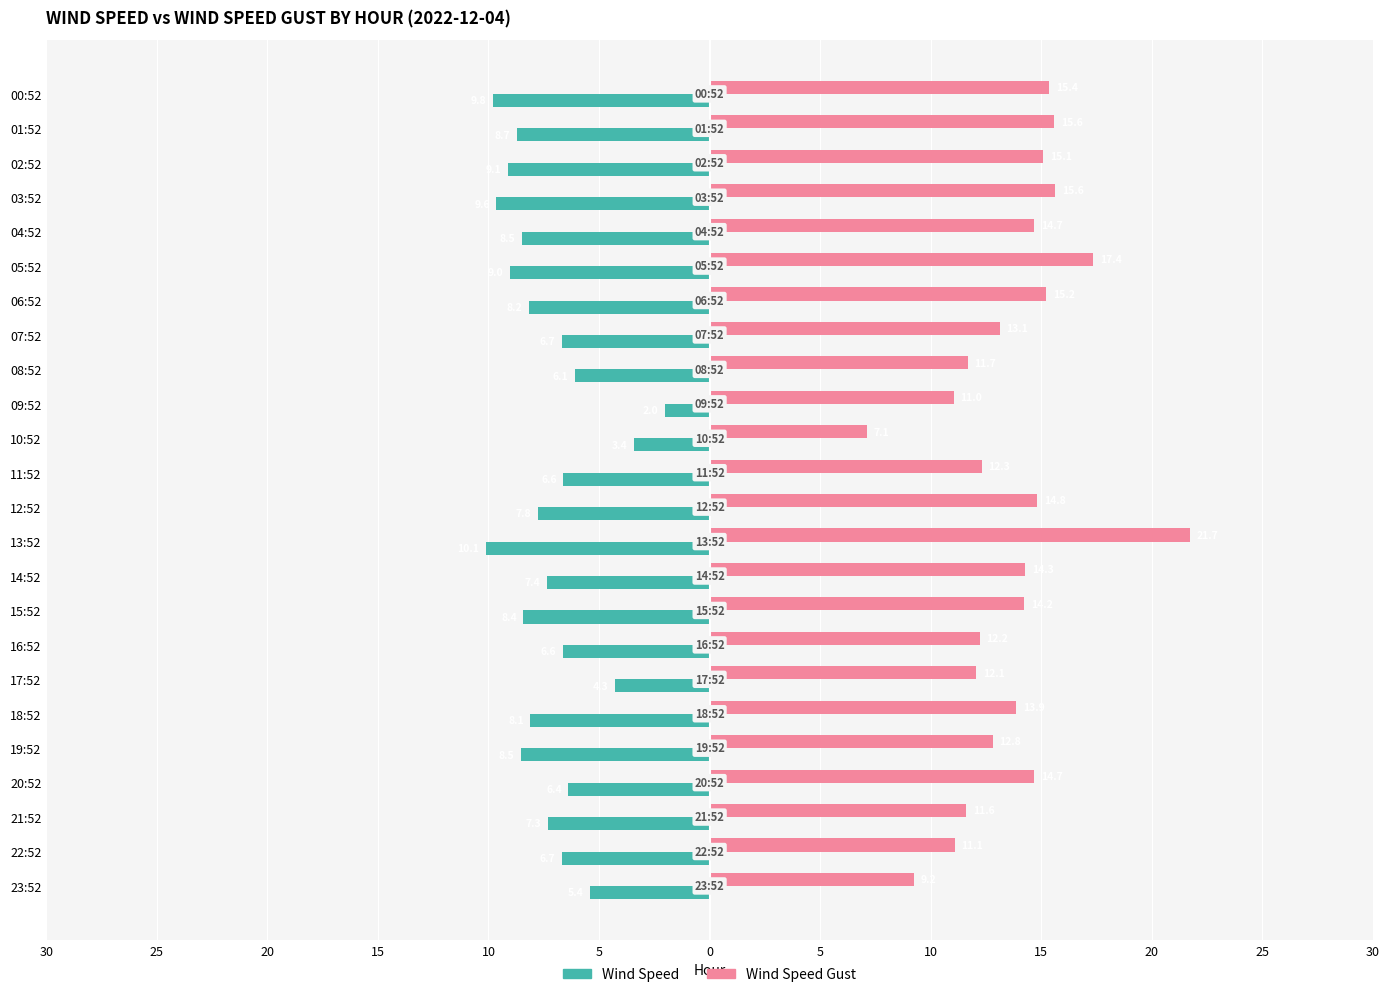

Which category has the highest value across all series?

13:52